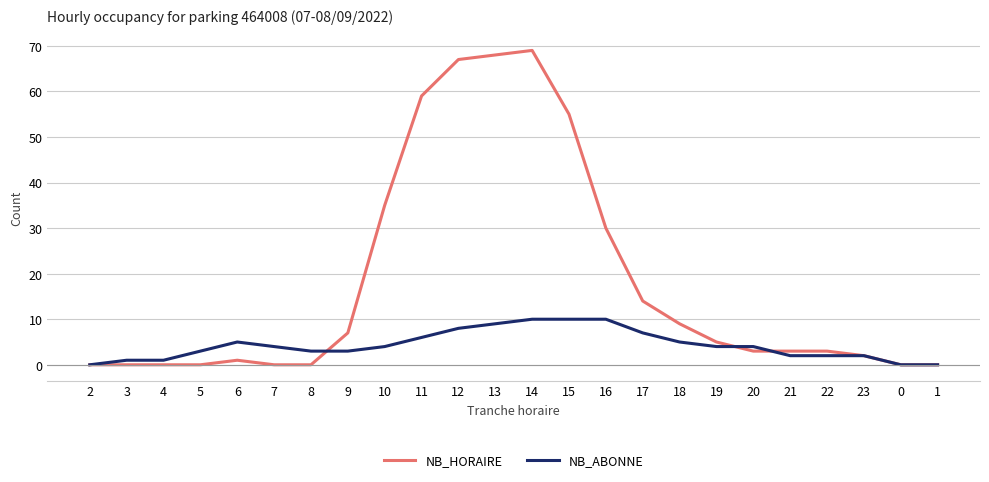

What is the greatest value displayed?

69